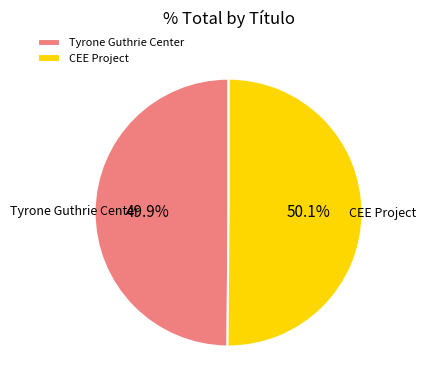

What is the total percentage of CEE Project and Tyrone Guthrie Center?

100.0%